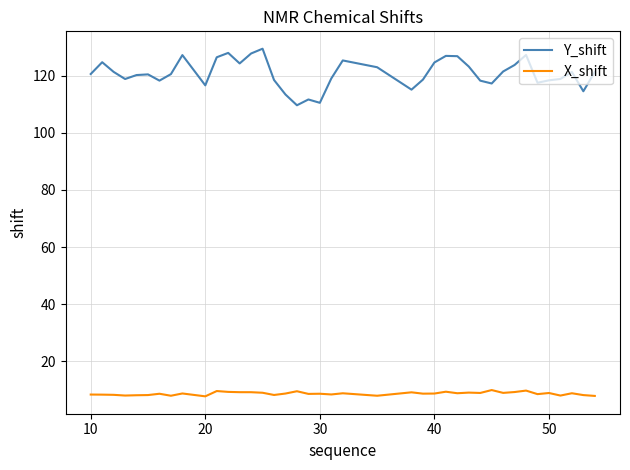

What is the smallest value displayed?

7.7